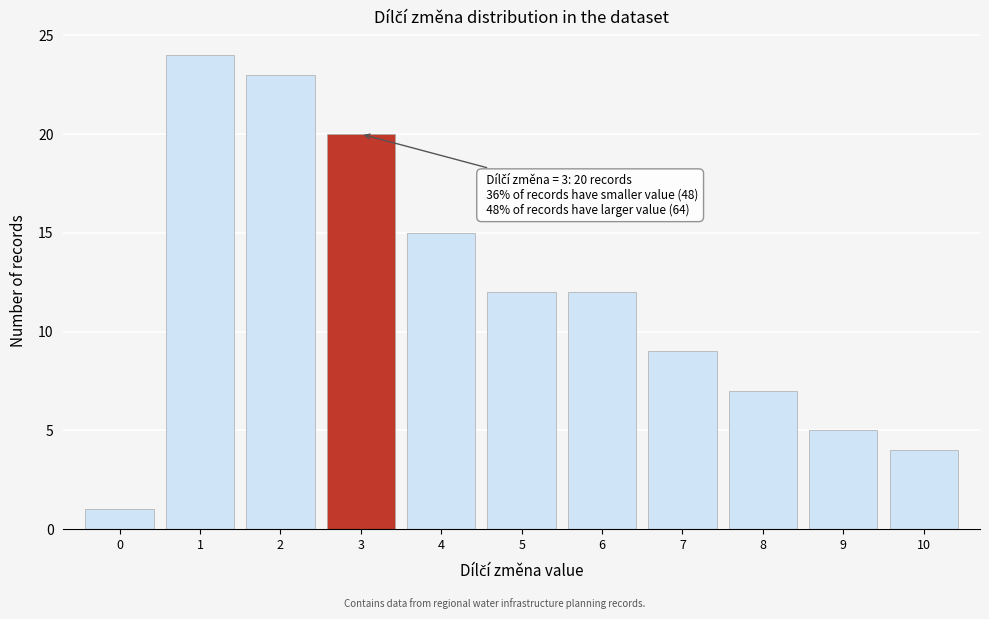

Which range on the x-axis has the tallest bar?

0.5 to 1.5